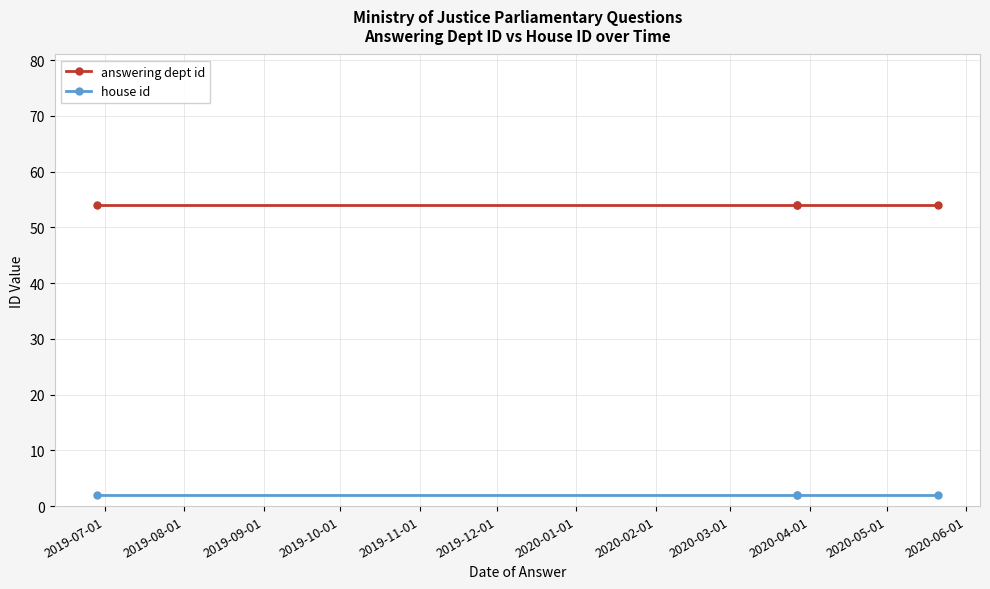

The value of house id at 2019-09-01 is 1. True or false?

False